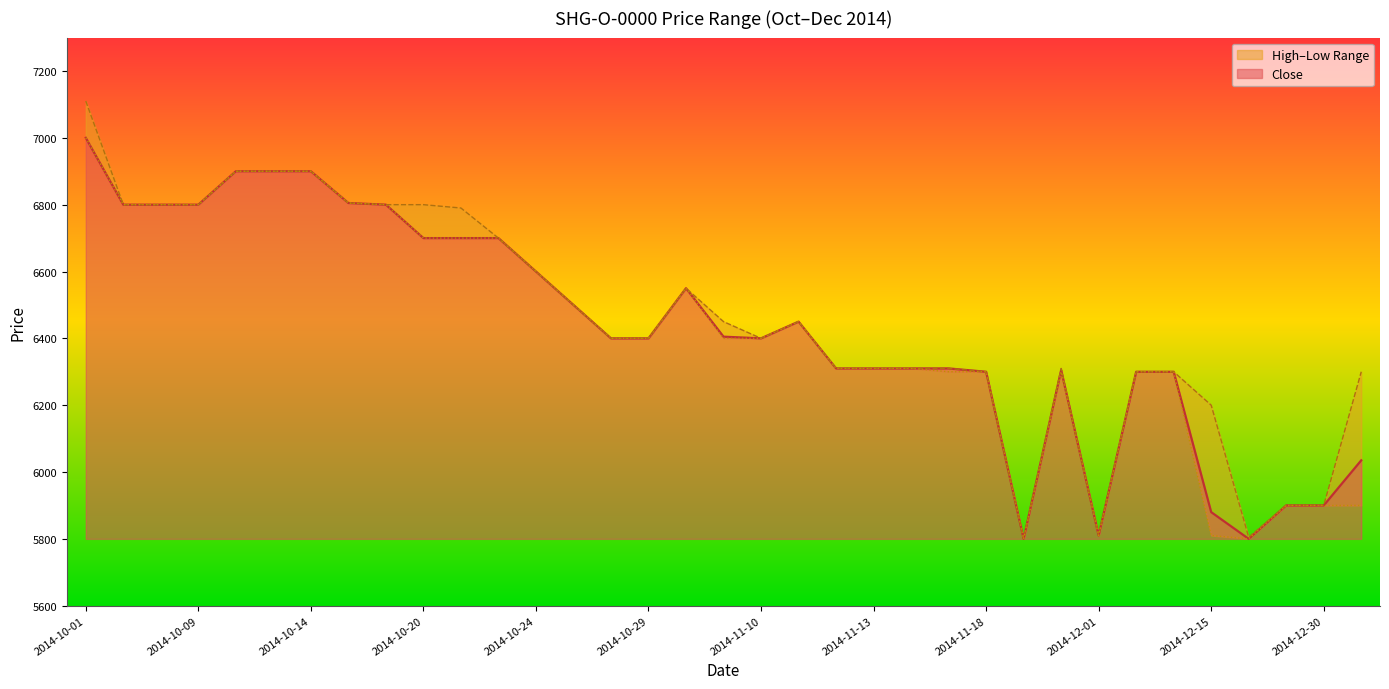

Where is Low nearest to the value 6400?

2014-10-28